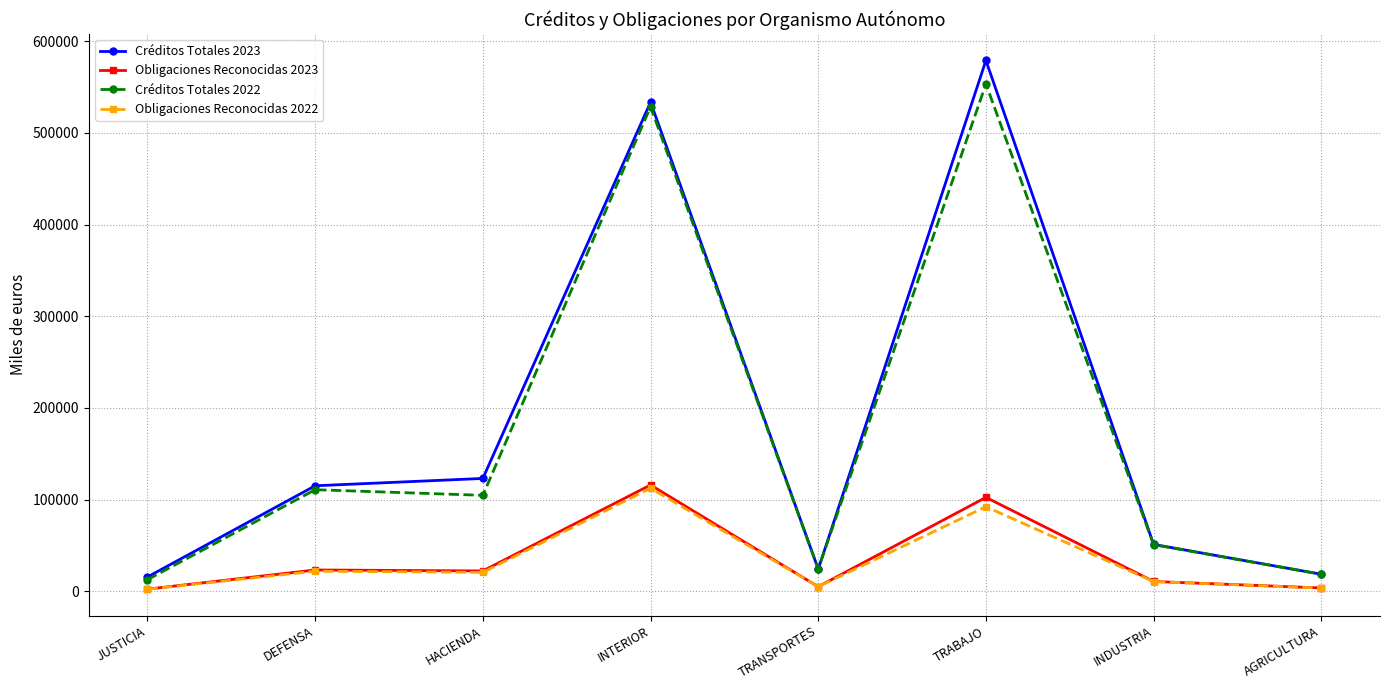

What is the label of the 5th point from the right?

INTERIOR